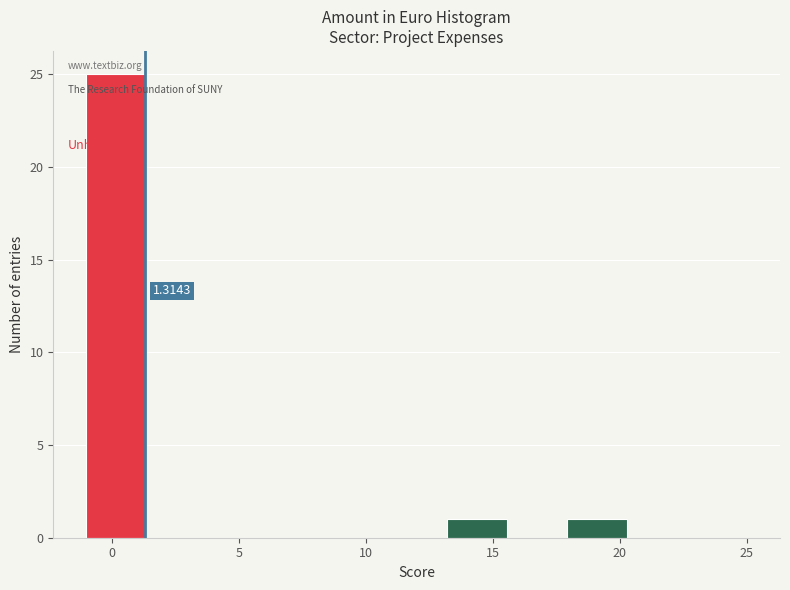

Which range on the x-axis has the tallest bar?

-1.0 to 1.5